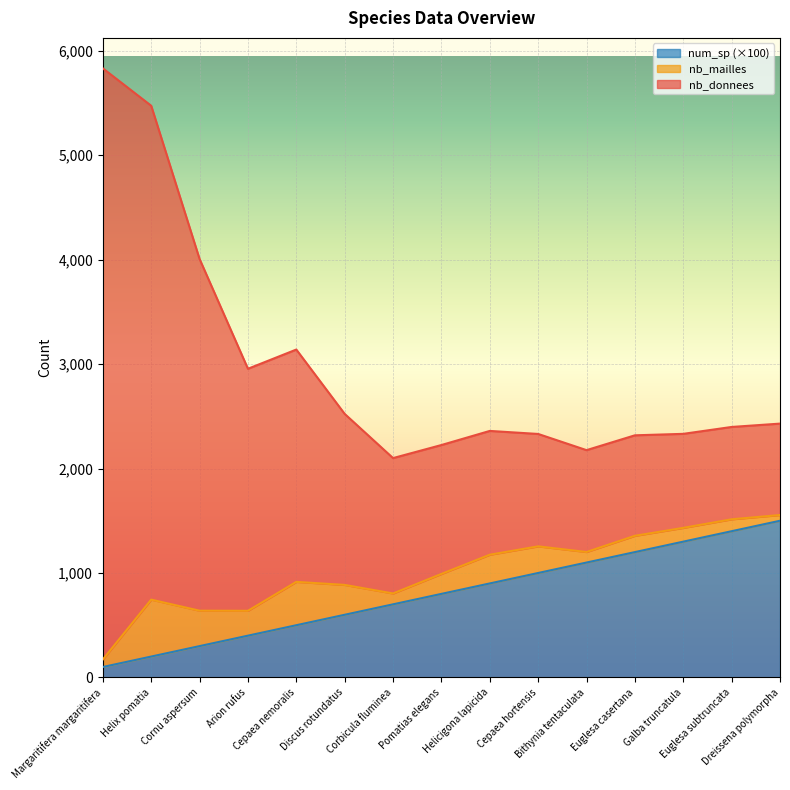

What is the difference between the maximum and minimum values in the num_sp series?

1400